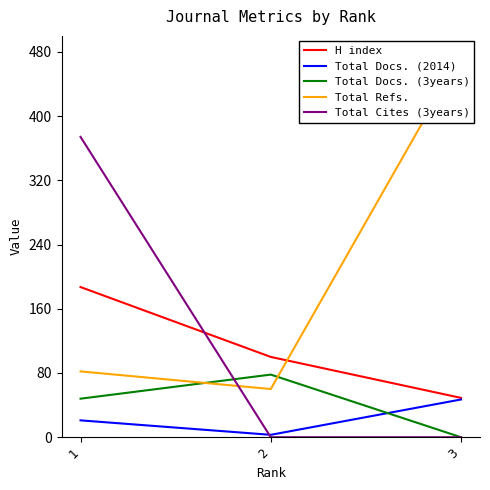

List the labels in order of Total Cites (3years) value, smallest first.

2, 3, 1